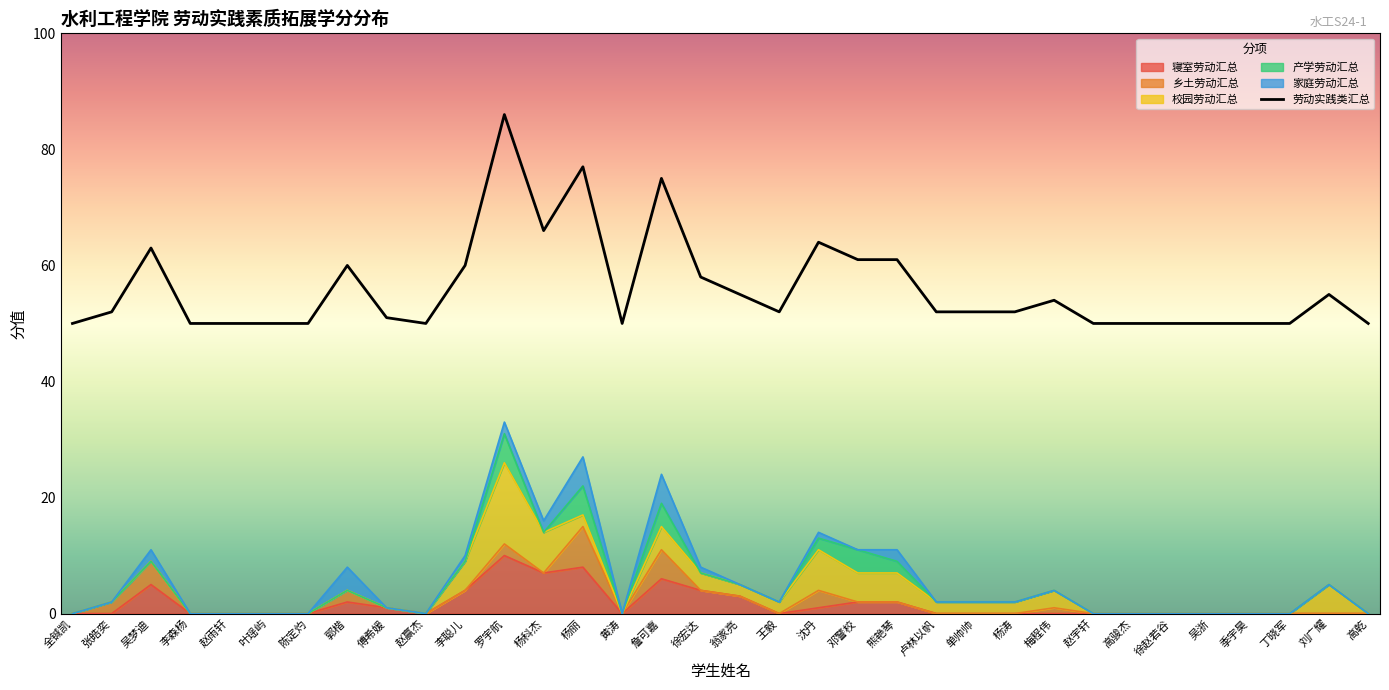

How many values in the 乡土劳动汇总 series exceed 0?

8